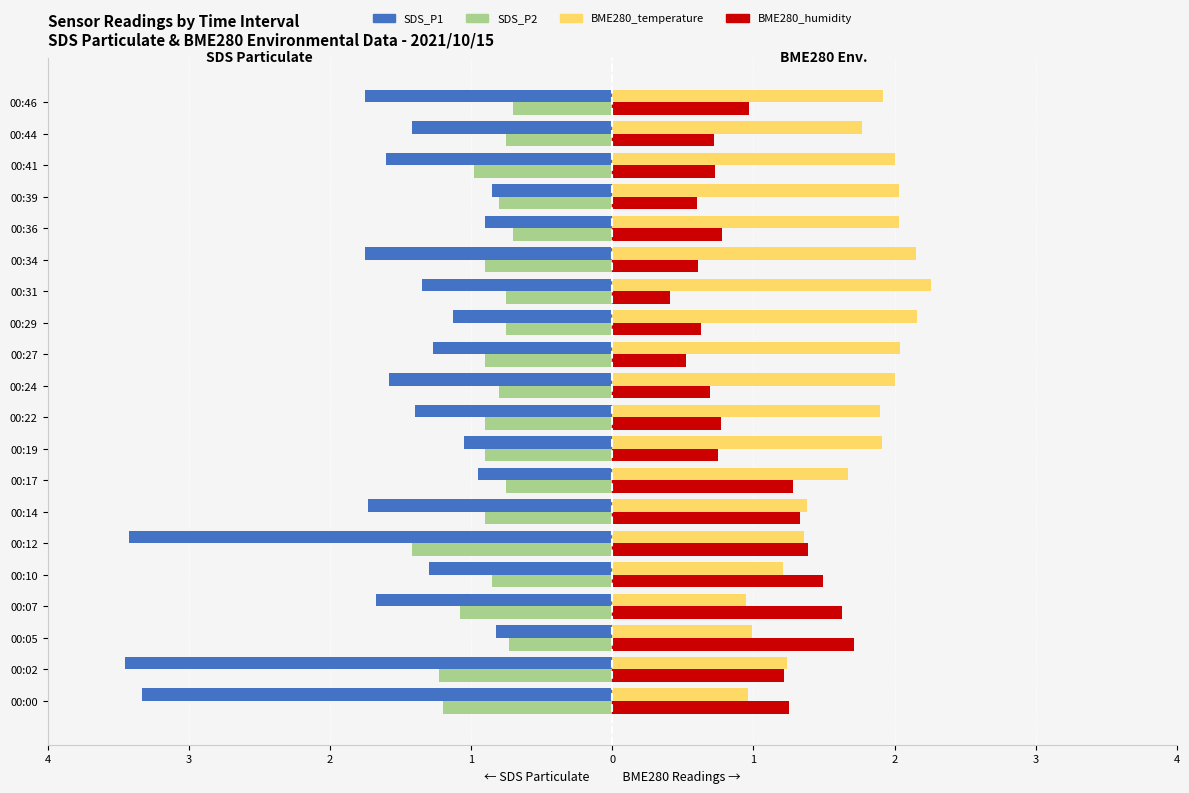

At how many categories does at least one series exceed 0?

20